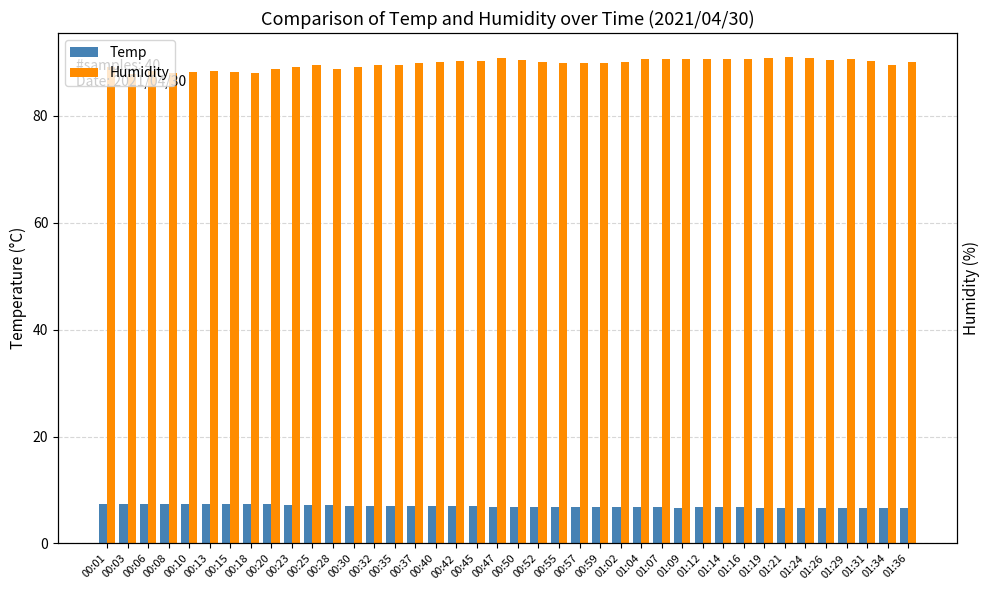

Reading left to right, list all the values displayed in this chart.

Temp: 7.4	7.4	7.4	7.4	7.3	7.3	7.3	7.3	7.3	7.2	7.2	7.2	7.1	7.1	7.1	7.0	7.0	7.0	7.0	6.9	6.9	6.8	6.9	6.8	6.8	6.8	6.8	6.8	6.7	6.8	6.8	6.8	6.7	6.6	6.7	6.7	6.7	6.7	6.7	6.6
Humidity: 89.1	87.8	88.3	87.9	88.2	88.3	88.2	88.0	88.8	89.0	89.4	88.8	89.1	89.5	89.5	89.9	90.0	90.2	90.3	90.7	90.4	90.1	89.8	89.9	89.8	90.1	90.5	90.6	90.6	90.6	90.6	90.5	90.8	90.9	90.7	90.4	90.5	90.2	89.5	90.1